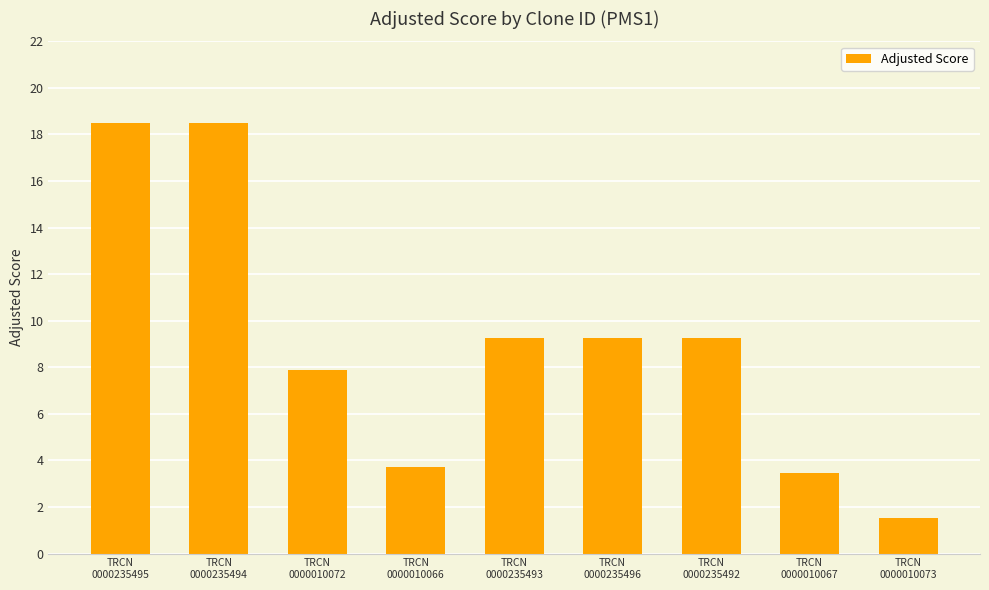

What is the sum of all values?

81.2